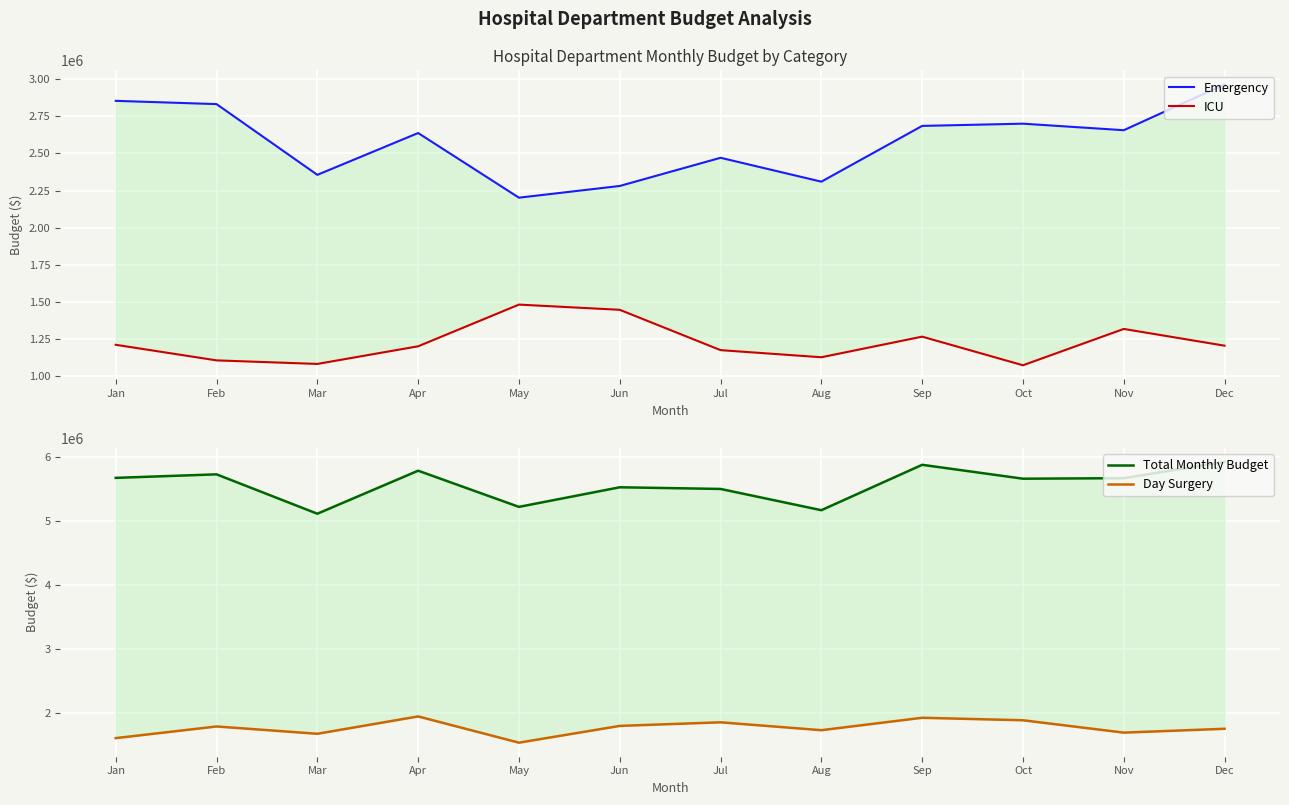

Is this an area chart (filled region under the line)?

No